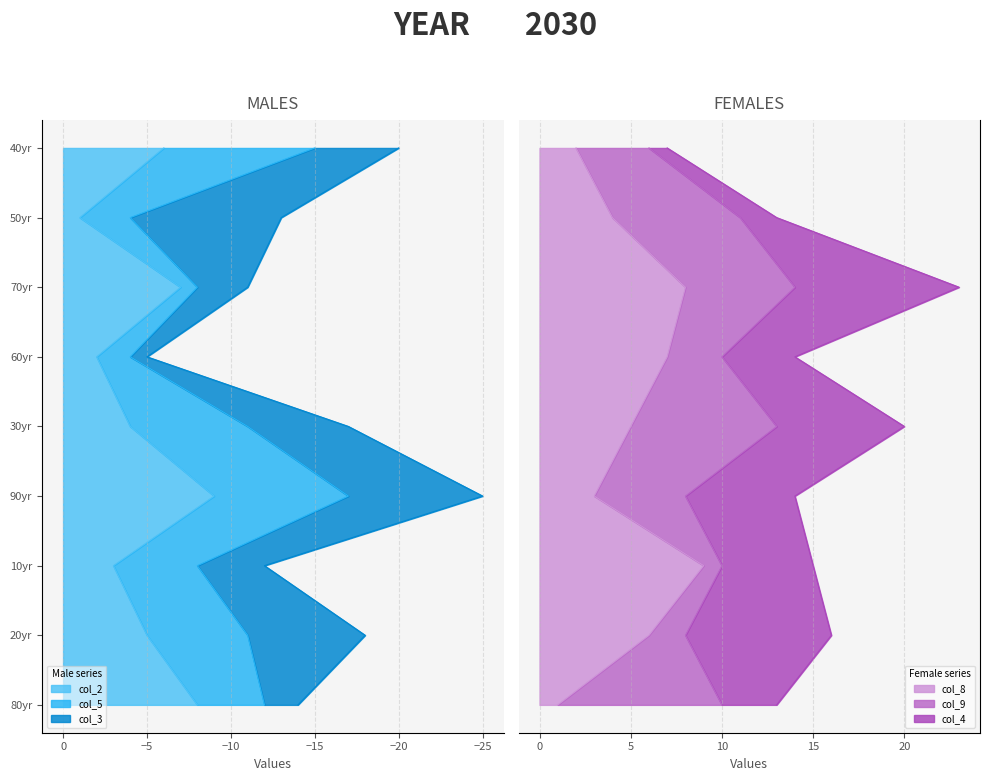

The value of col_8 at 8 is 1. True or false?

False